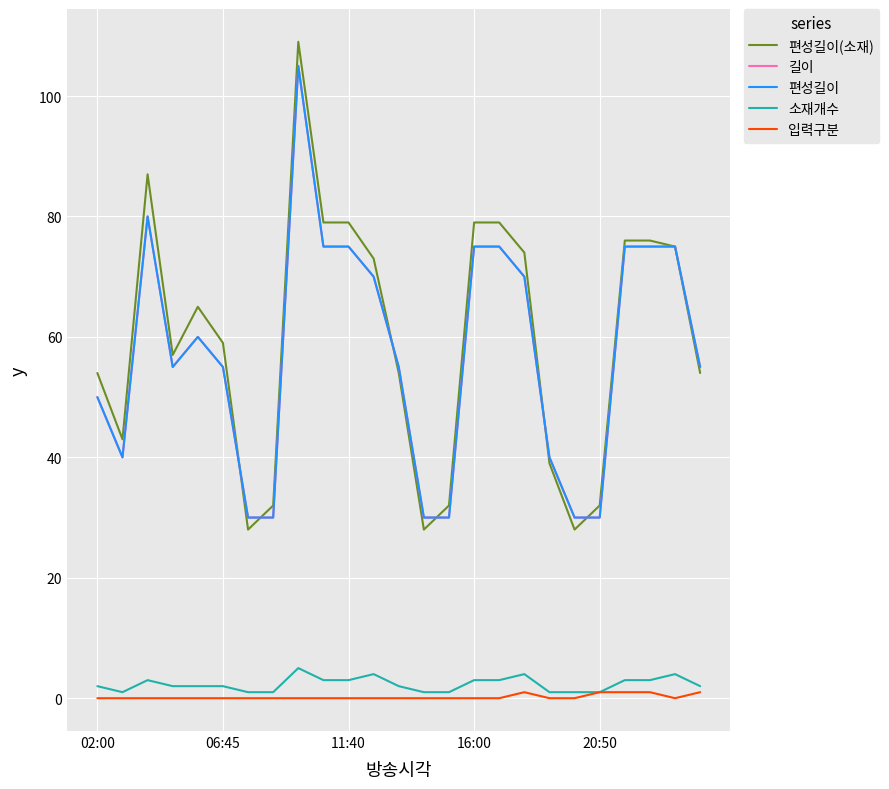

At which category is the sum across all series the highest?

8